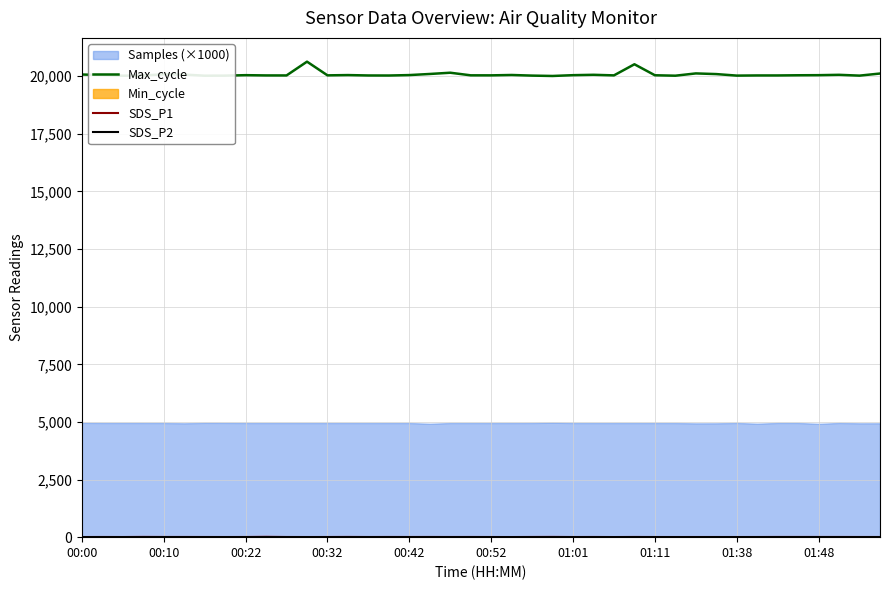

The SDS_P1 series shows 6.5 at 00:52. True or false?

True